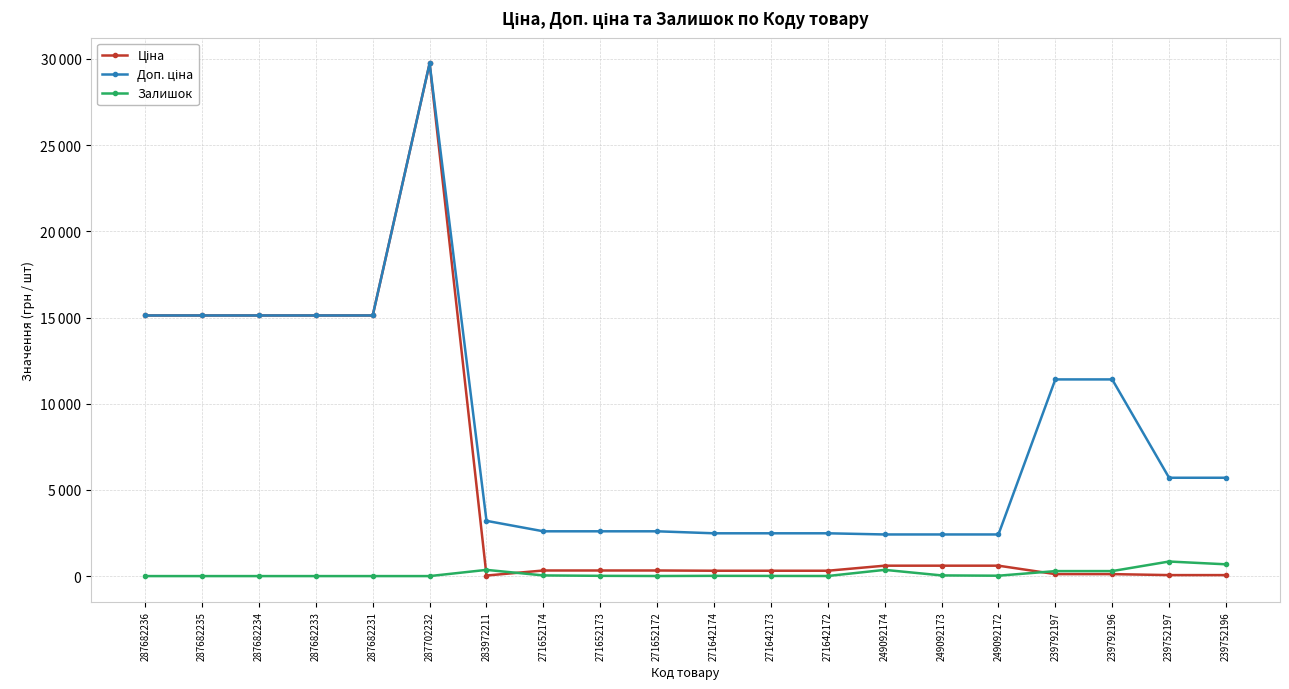

Does the chart have visible grid lines?

Yes